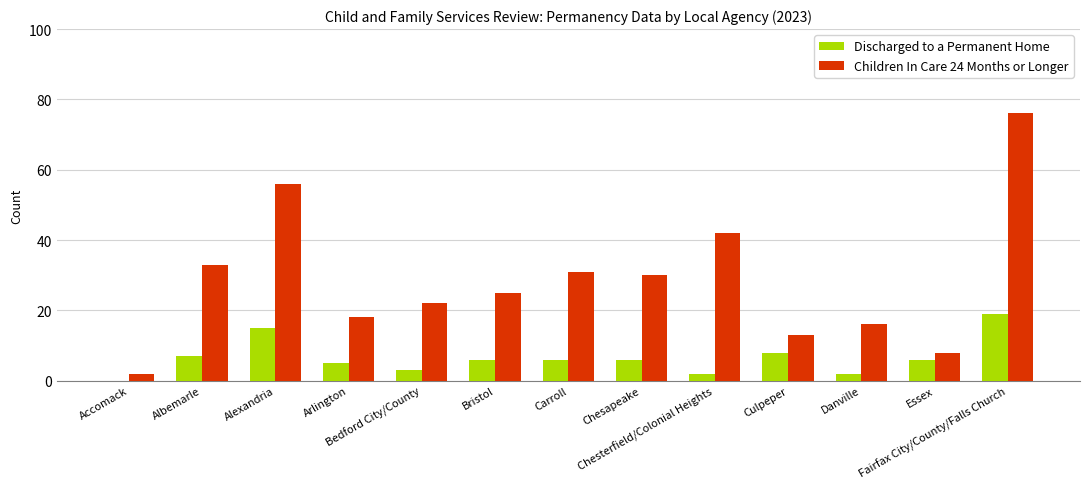

Are the bars grouped side by side (vs. stacked)?

Yes